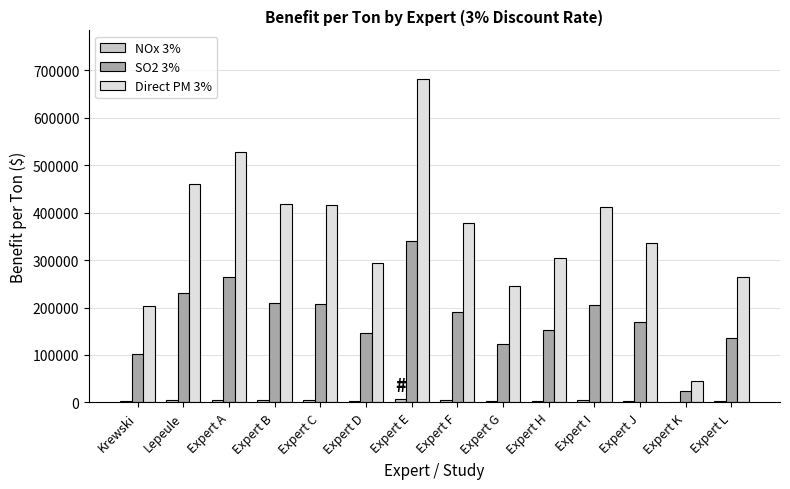

Which series has the largest total across all categories?

Direct PM 3%